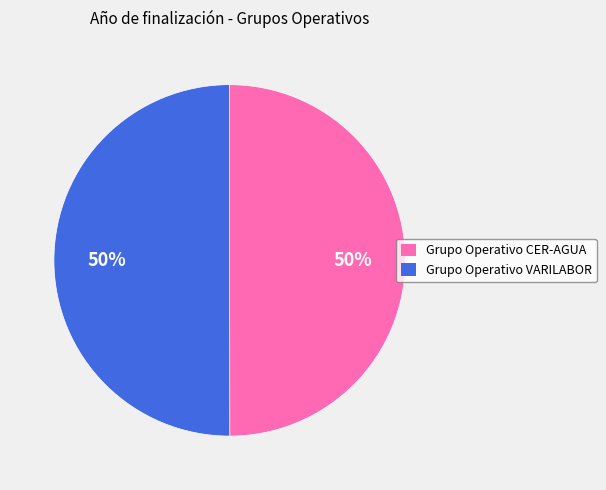

True or false: Grupo Operativo CER-AGUA accounts for 43% of the total.

False